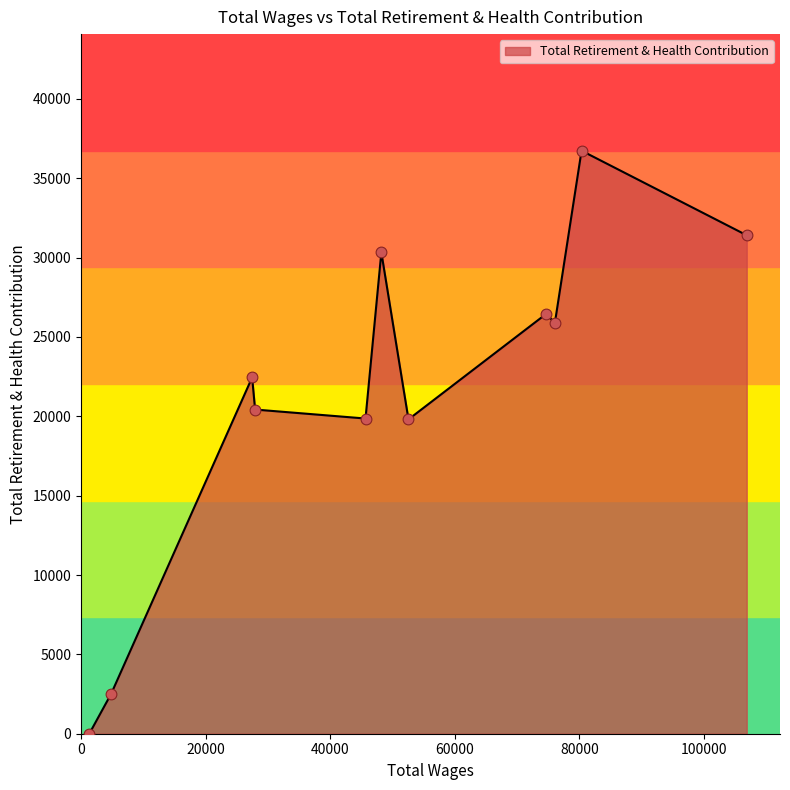

What is the maximum value shown in the chart?

36733